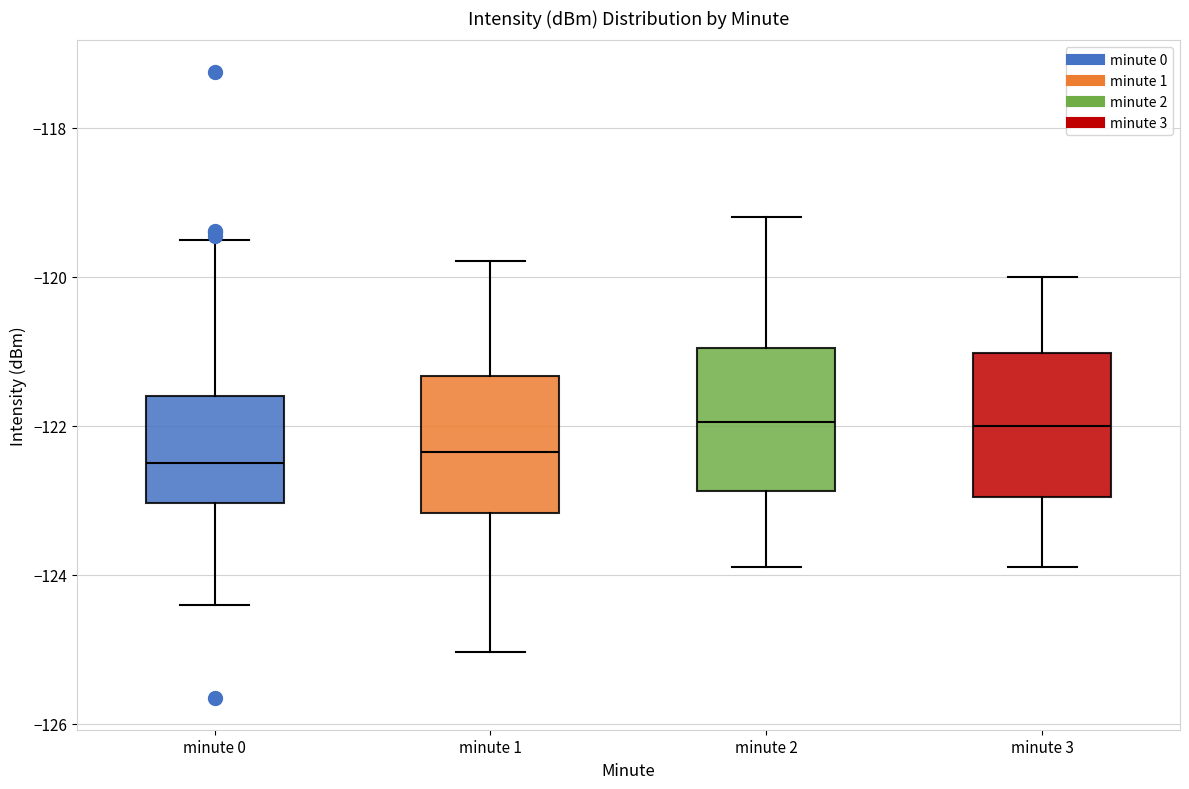

Where does the upper whisker of the box for minute 3 end on the y-axis? The values are not printed on the chart, so give them approximately, as read against the axis.

-120.0